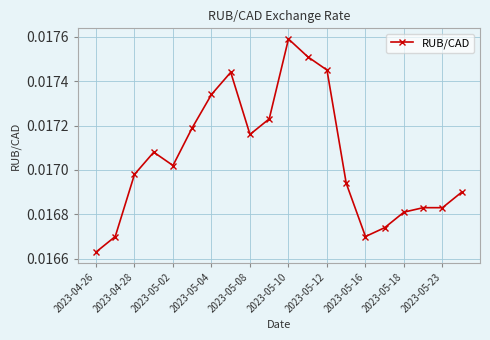

What is the sum of all values?

0.3